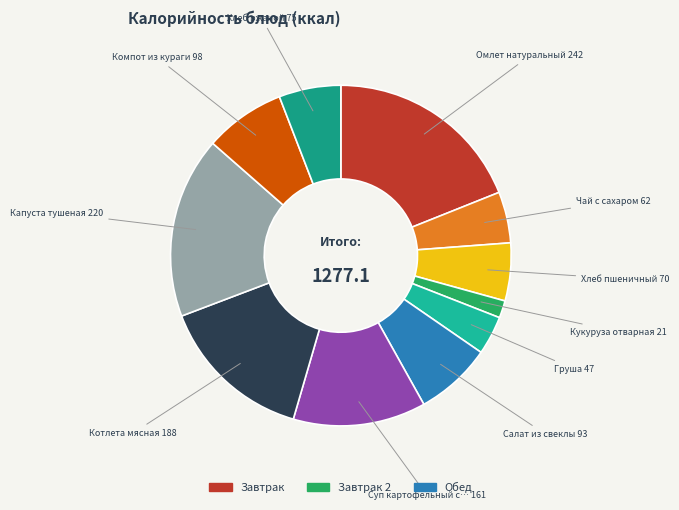

How many segments does this pie chart have?

11